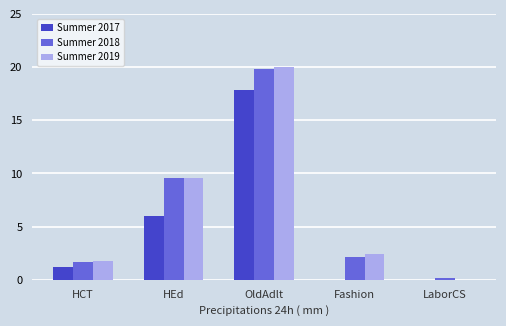

The value of Summer 2018 at LaborCS is 0.2. True or false?

True